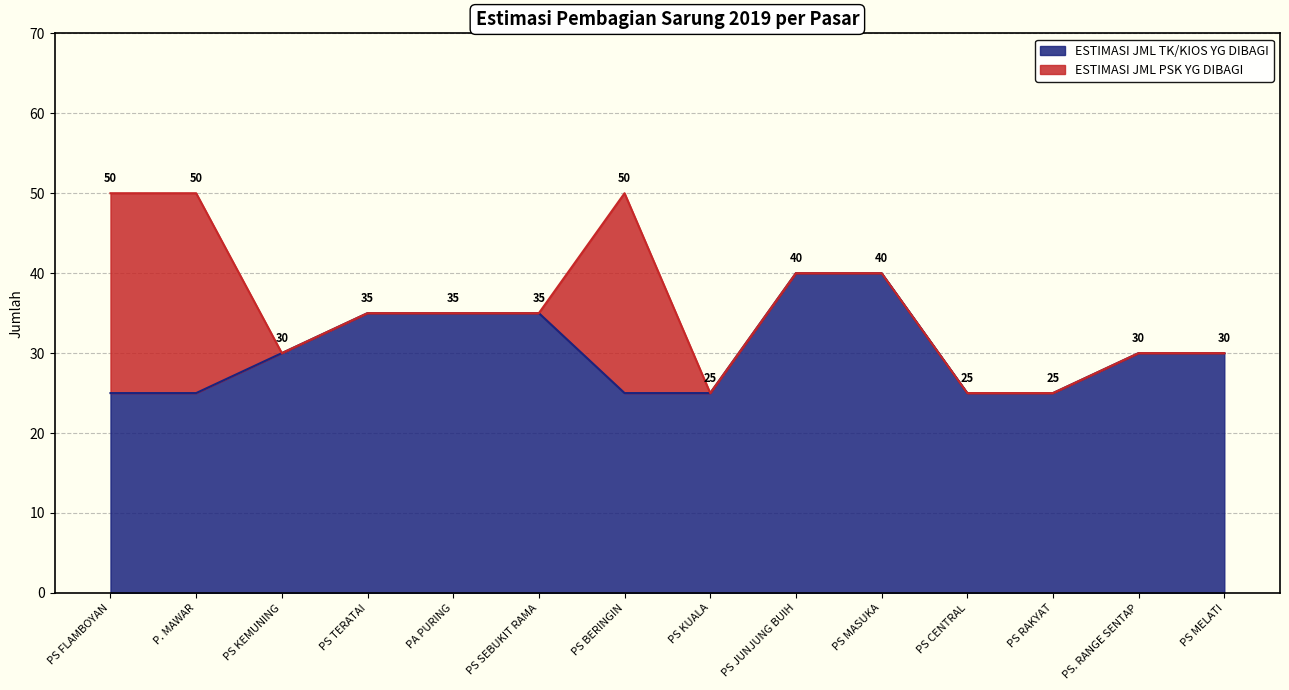

Reading left to right, list all the values displayed in this chart.

PS FLAMBOYAN=25	P. MAWAR=25	PS KEMUNING=30	PS TERATAI=35	PA PURING=35	PS SEBUKIT RAMA=35	PS BERINGIN=25	PS KUALA=25	PS JUNJUNG BUIH=40	PS MASUKA=40	PS CENTRAL=25	PS RAKYAT=25	PS. RANGE SENTAP=30	PS MELATI=30